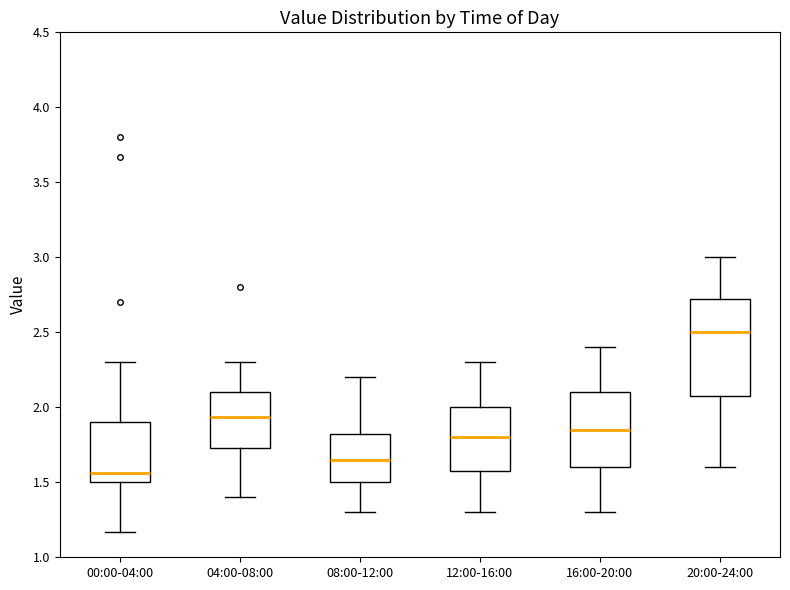

Which box is the tallest, from its lower edge to its upper edge?

20:00-24:00